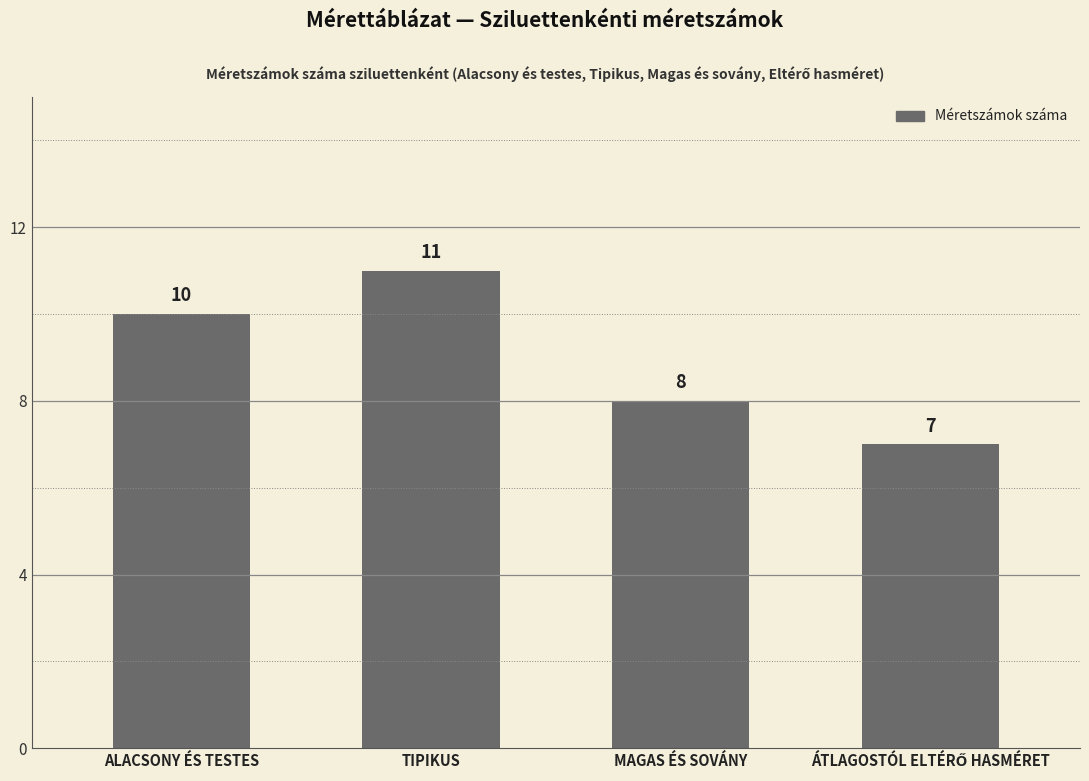

Reading left to right, list all the values displayed in this chart.

10	11	8	7